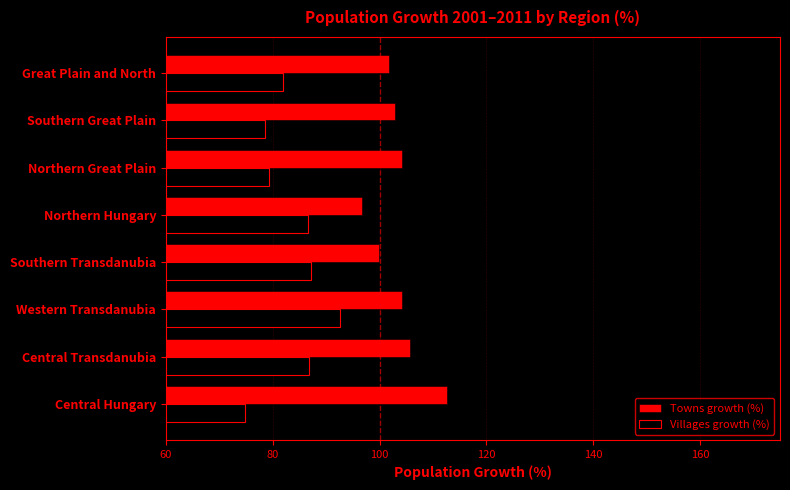

What is the difference between the maximum and minimum values in the Towns growth (%) series?

15.8